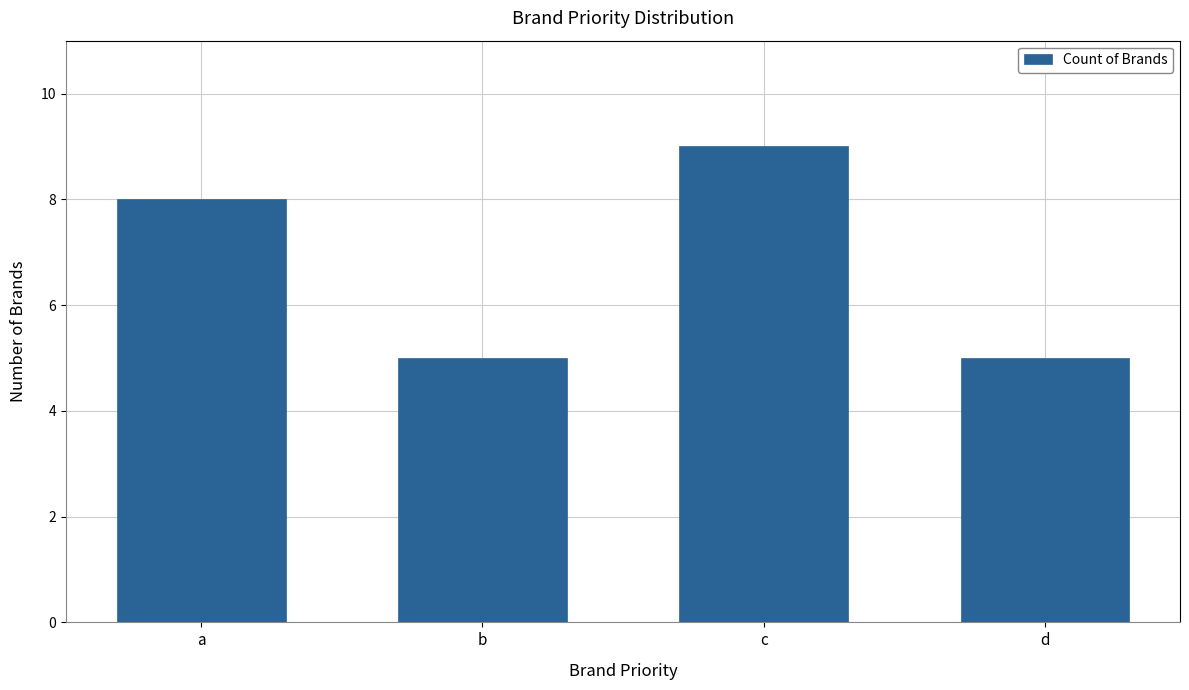

What is the sum of the values at b and c?

14